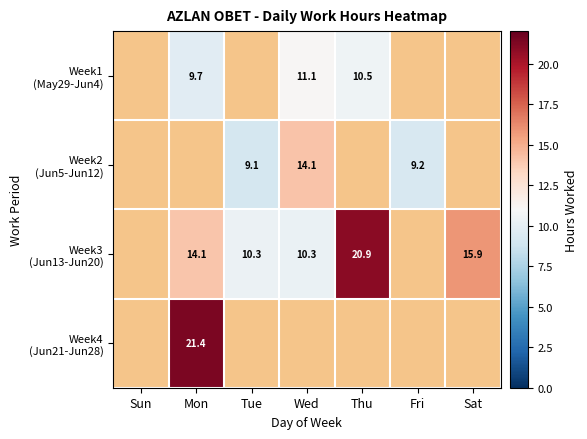

At which label does Week2 (Jun5-Jun12) first exceed 14?

Wed